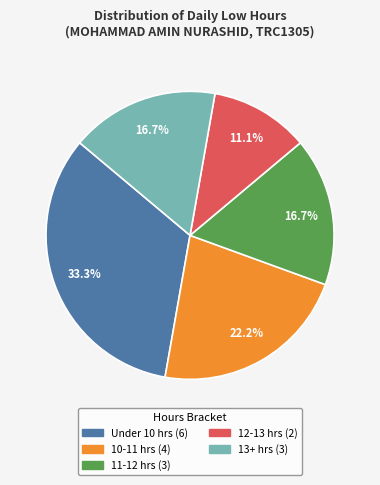

Is there any slice that represents more than half of the pie?

No